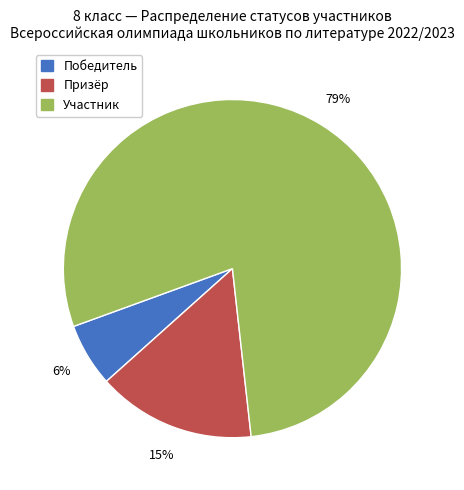

Is it true that Участник is 68% of the pie?

False